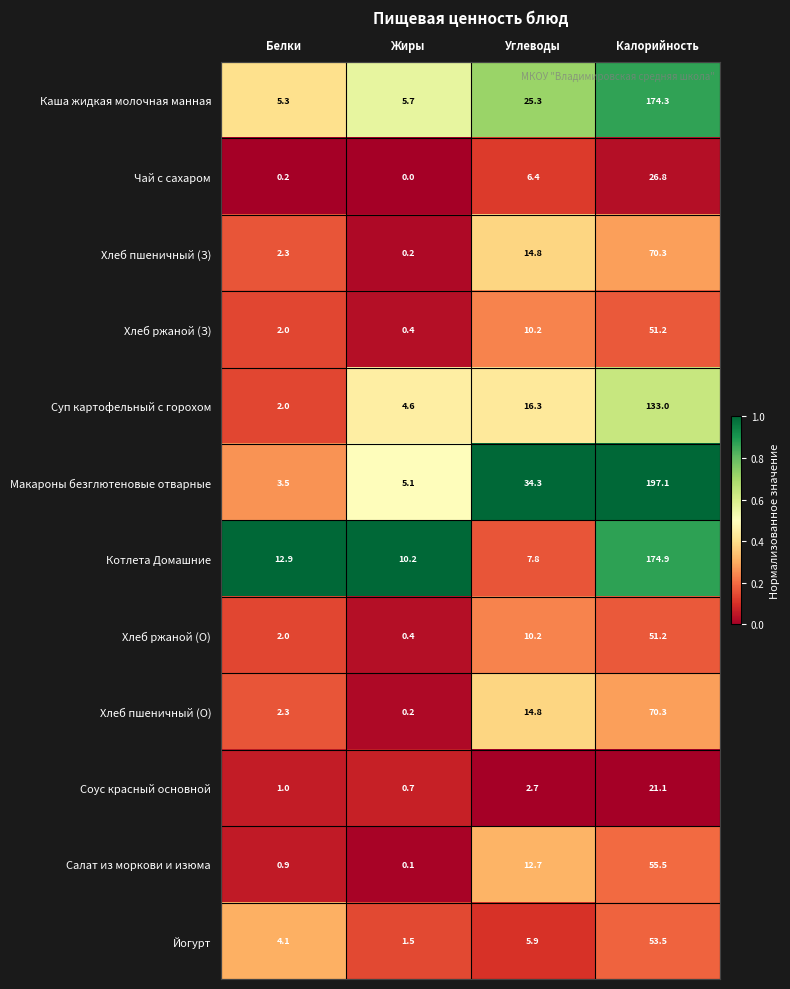

Which label corresponds to the largest value in the chart?

Калорийность